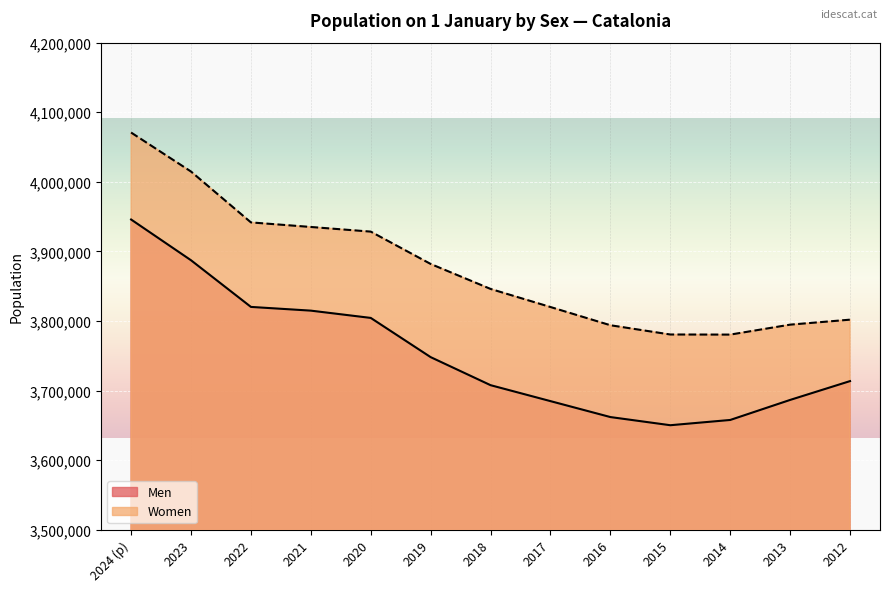

True or false: Women and Men intersect in this chart.

False